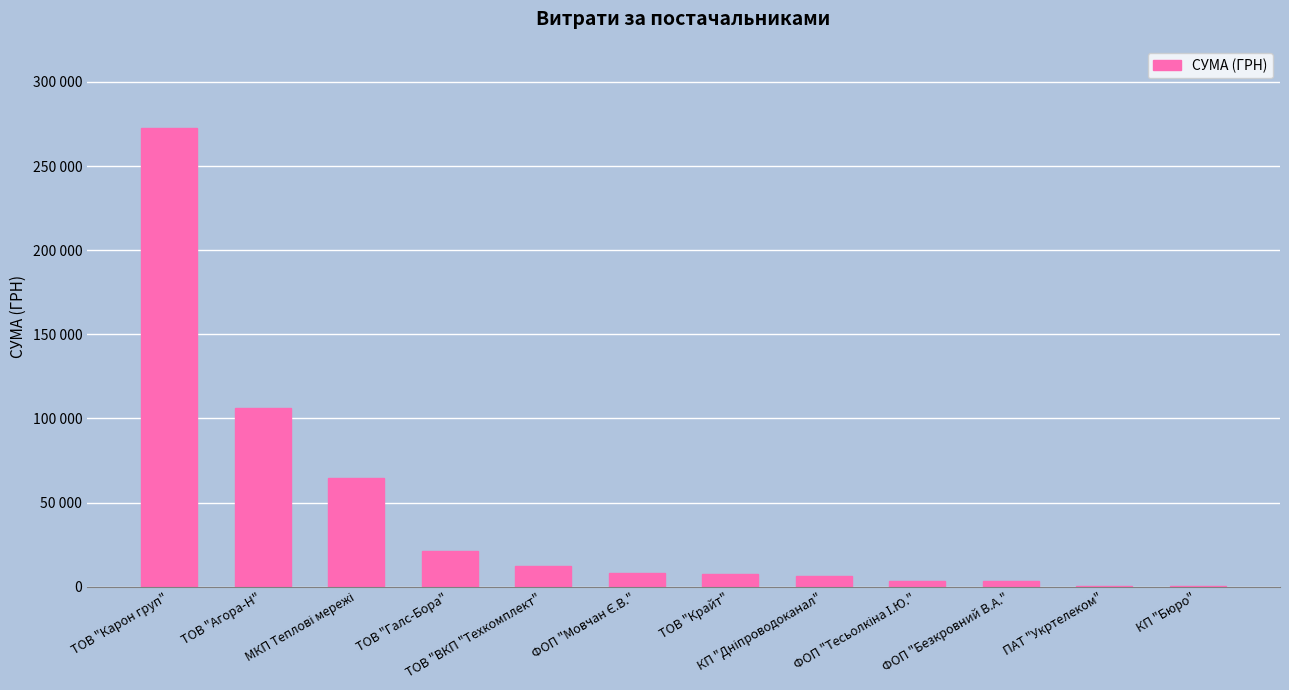

What is the maximum value shown in the chart?

272422.2